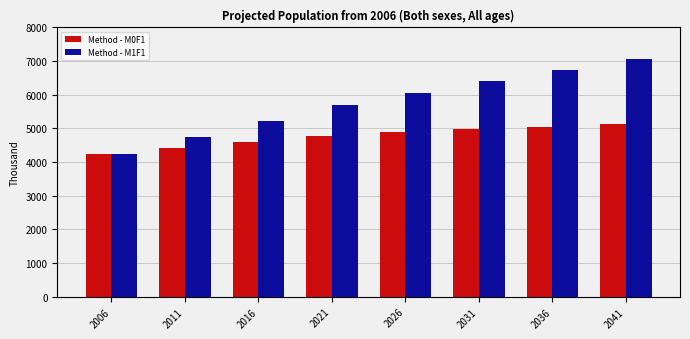

List the labels in order of Method - M1F1 value, smallest first.

2006, 2011, 2016, 2021, 2026, 2031, 2036, 2041